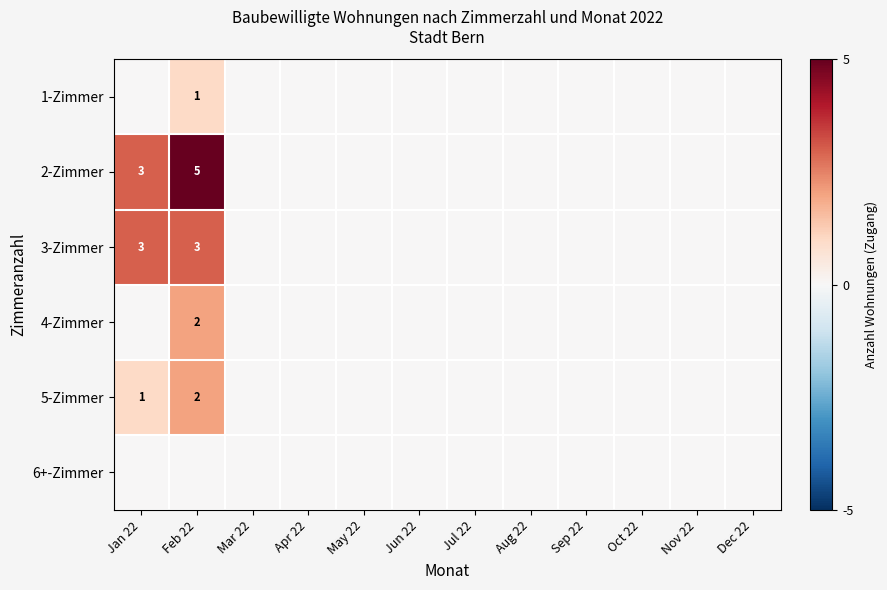

The value of 3-Zimmer at Jan 22 is 2. True or false?

False